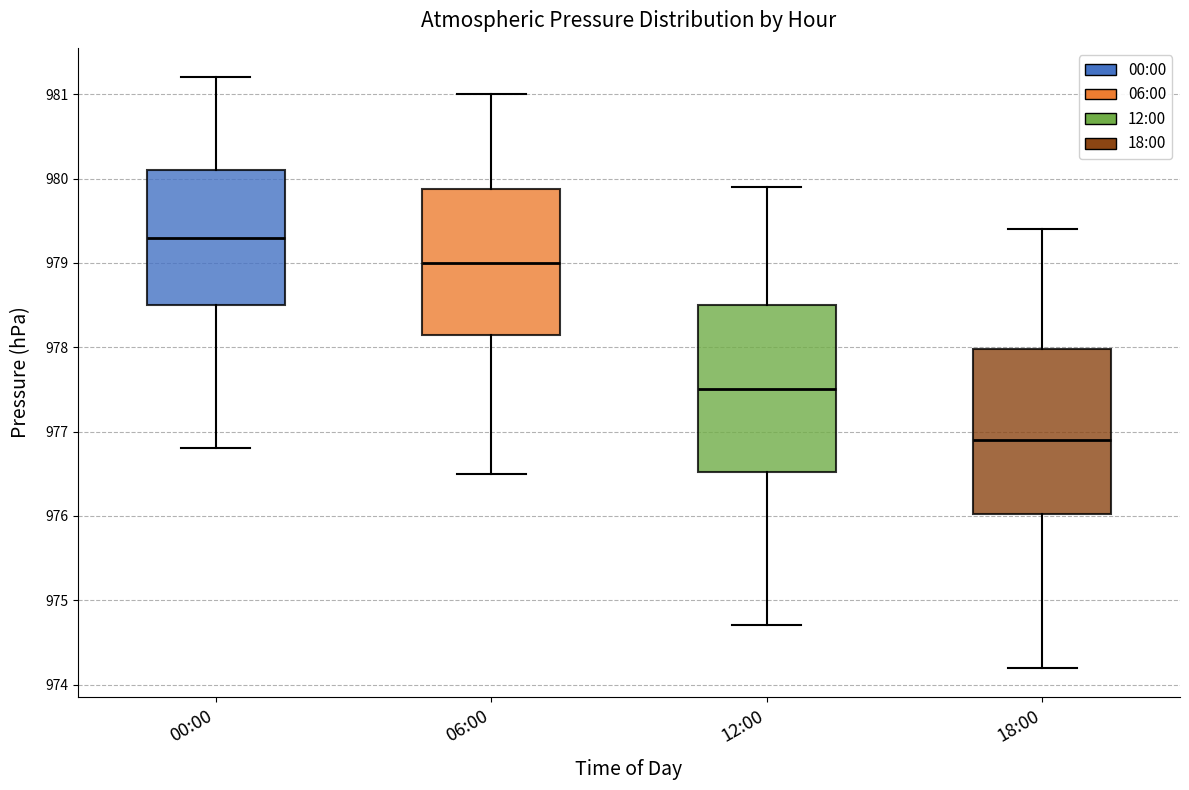

Where does the lower whisker of the box for 00:00 end on the y-axis? The values are not printed on the chart, so give them approximately, as read against the axis.

976.8